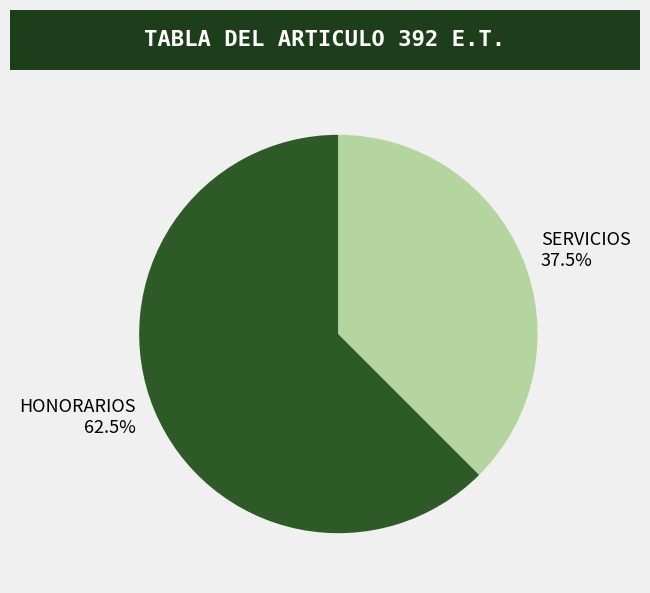

Which slice is the largest?

HONORARIOS